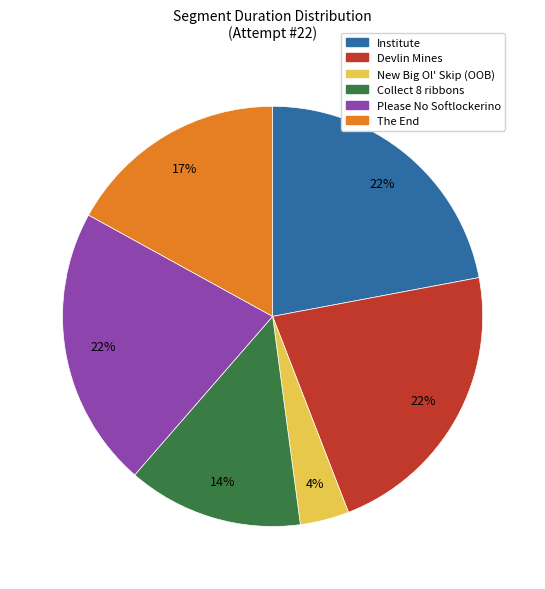

Combined, do New Big Ol' Skip (OOB) and Collect 8 ribbons account for over 50%?

No